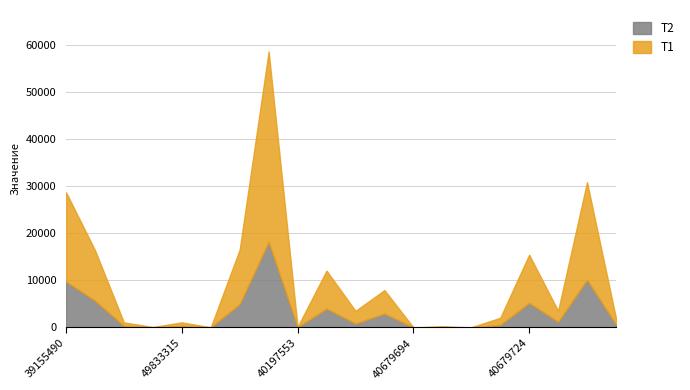

What is the difference between the second highest and minimum values in the T2 series?

10105.7